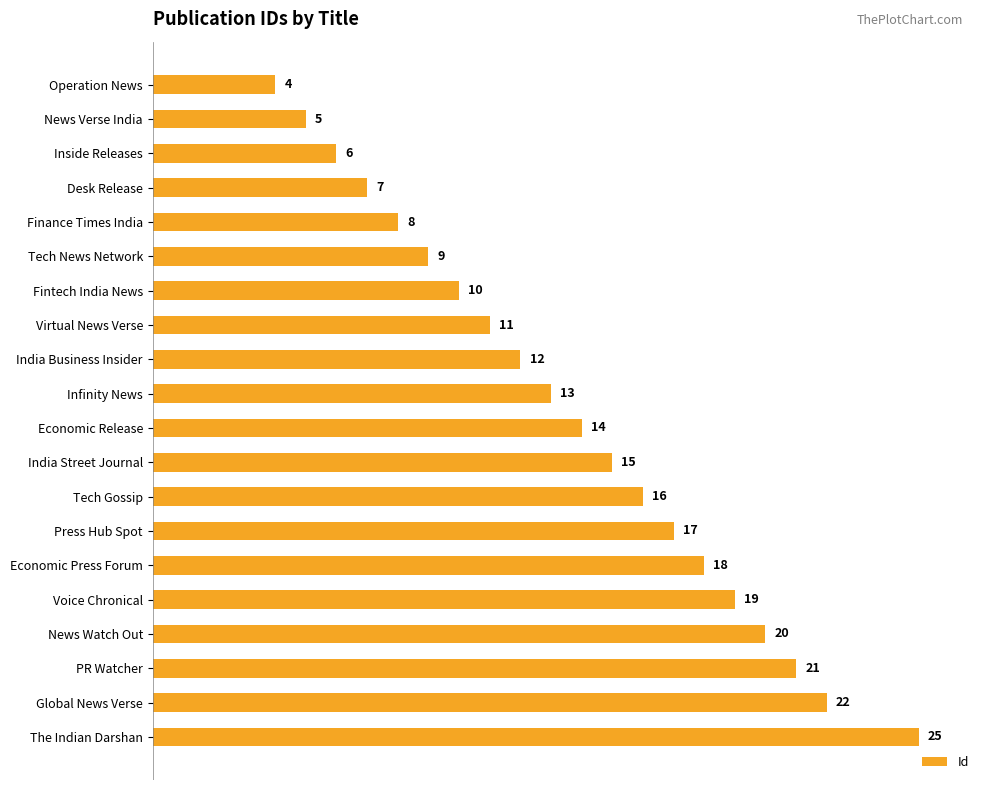

Does the chart contain any negative values?

No